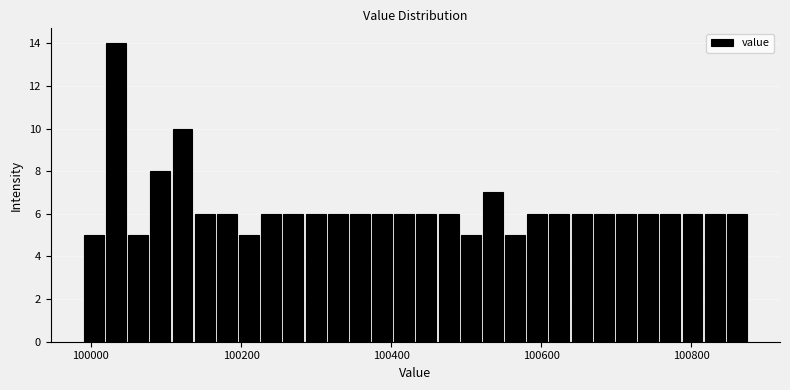

Around what value on the x-axis is the tallest bar? Give the approximate position of its centre, as read against the axis.

100040